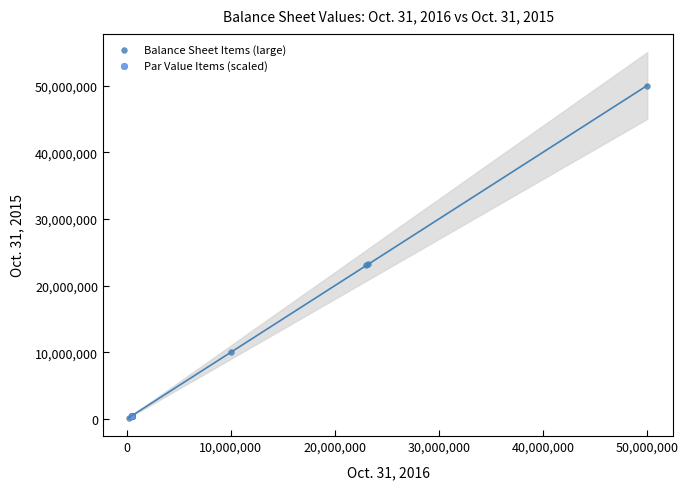

Which series reaches the maximum Y coordinate?

Balance Sheet Items (large)